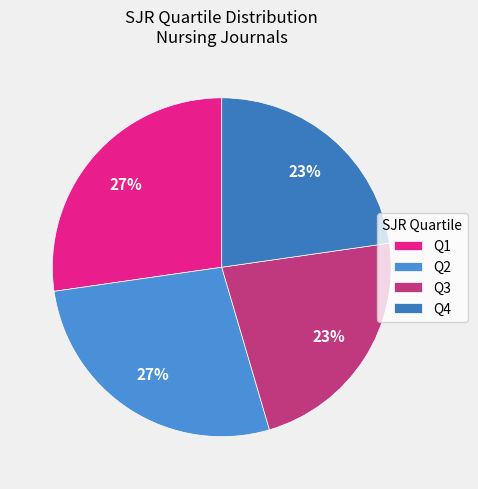

Which category has the biggest portion of the pie?

Q2